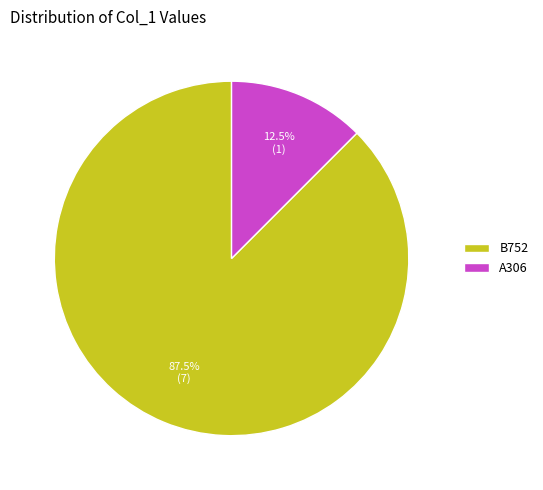

To the nearest percent, what is the average slice percentage?

50%